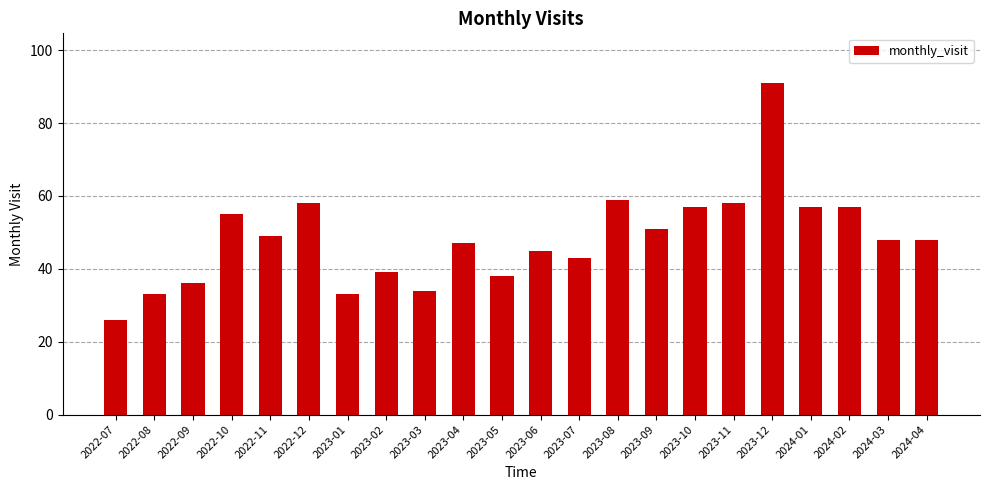

The chart shows a value of 54 at 2023-02. True or false?

False